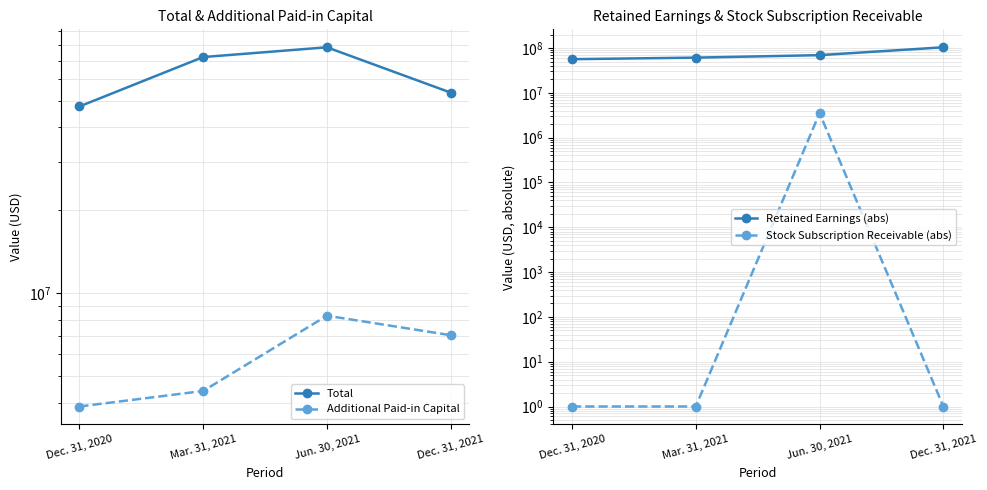

True or false: Total and Stock Subscription Receivable (abs) cross at least once.

False